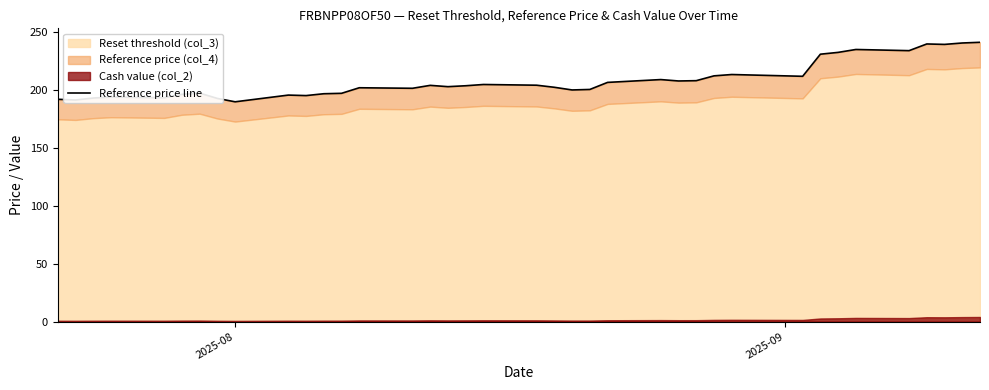

What is the minimum value shown in the chart?

189.9